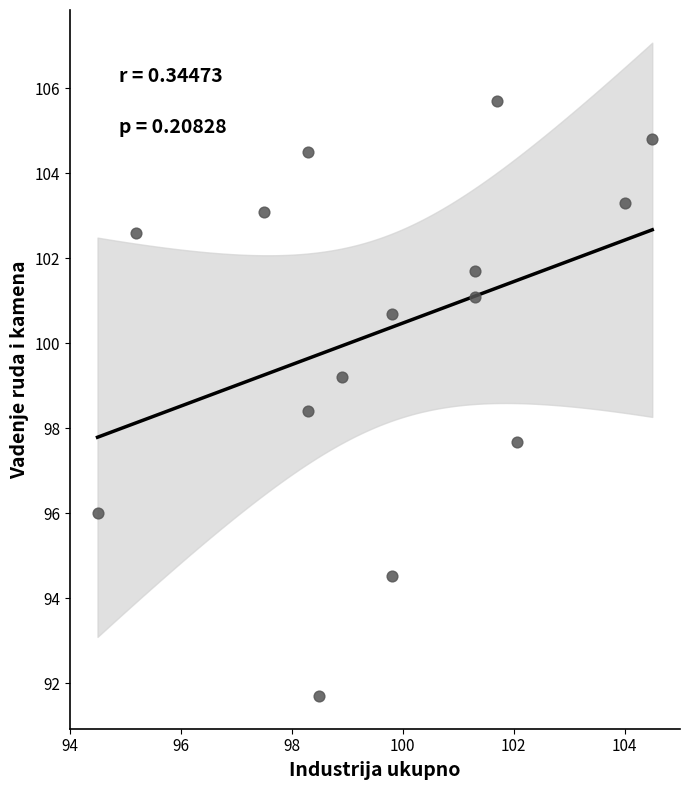

What is the range of X values (max minus min)?

10.0